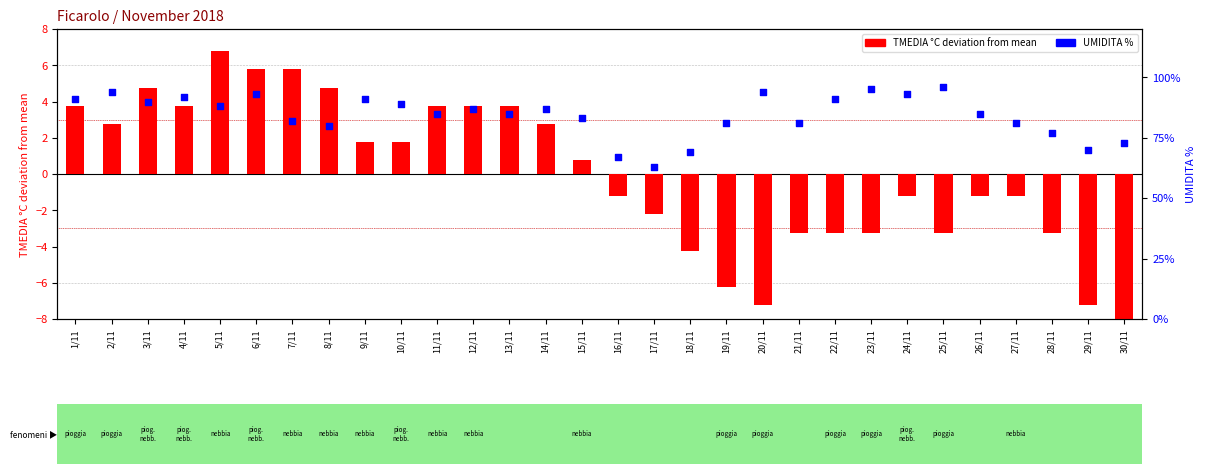

At which category is the sum across all series the highest?

6/11